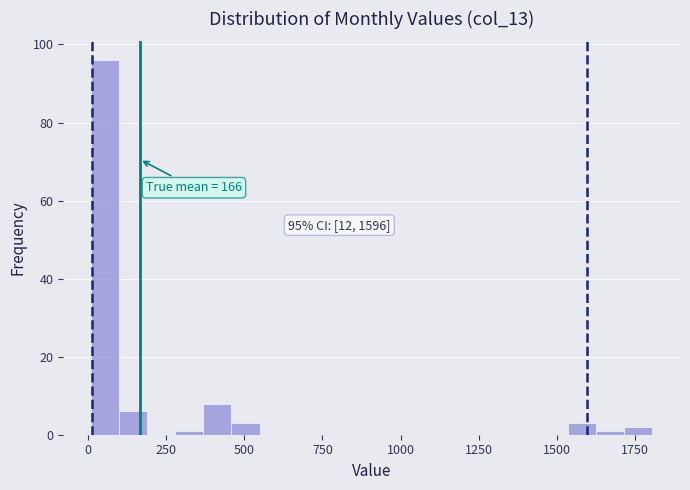

Read against the x-axis, roughly where is the centre of the tallest bar?

50